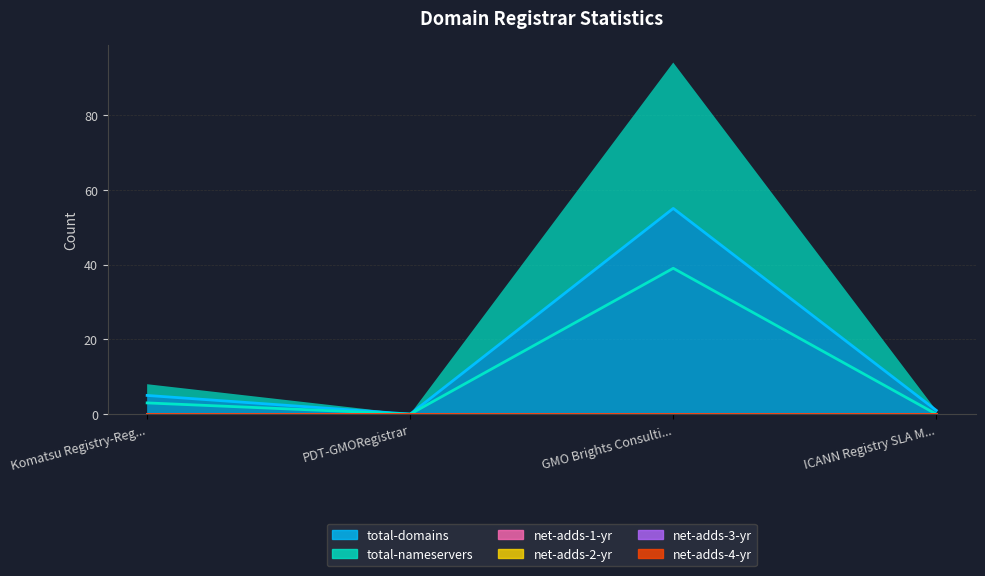

Which has a higher value, ICANN Registry SLA Monitoring System or PDT-GMORegistrar?

ICANN Registry SLA Monitoring System